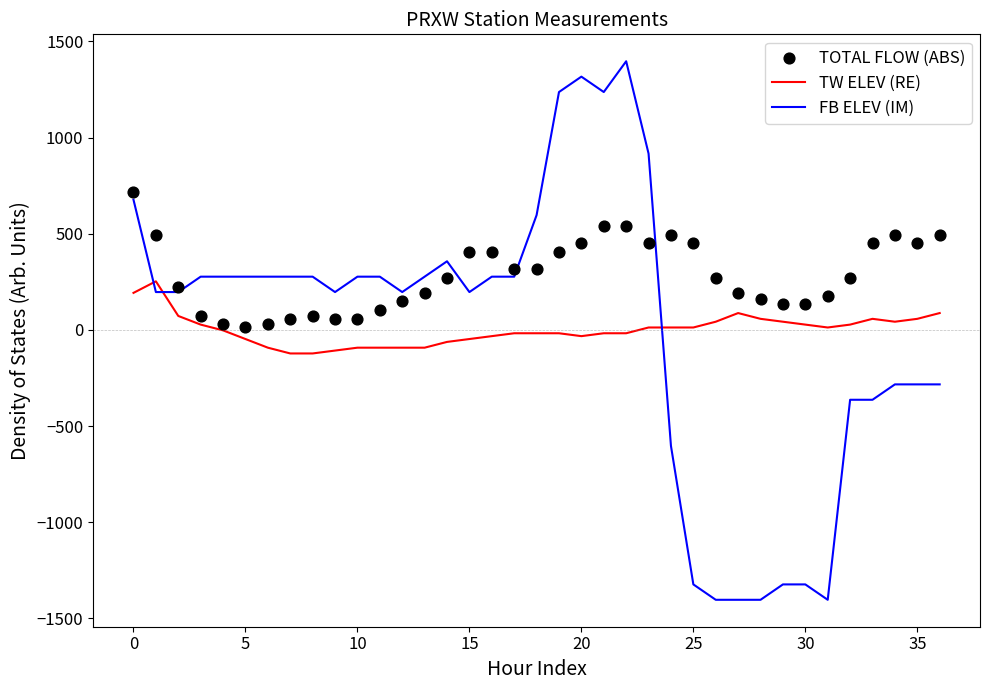

Which series has the largest total across all categories?

TOTAL FLOW (ABS)